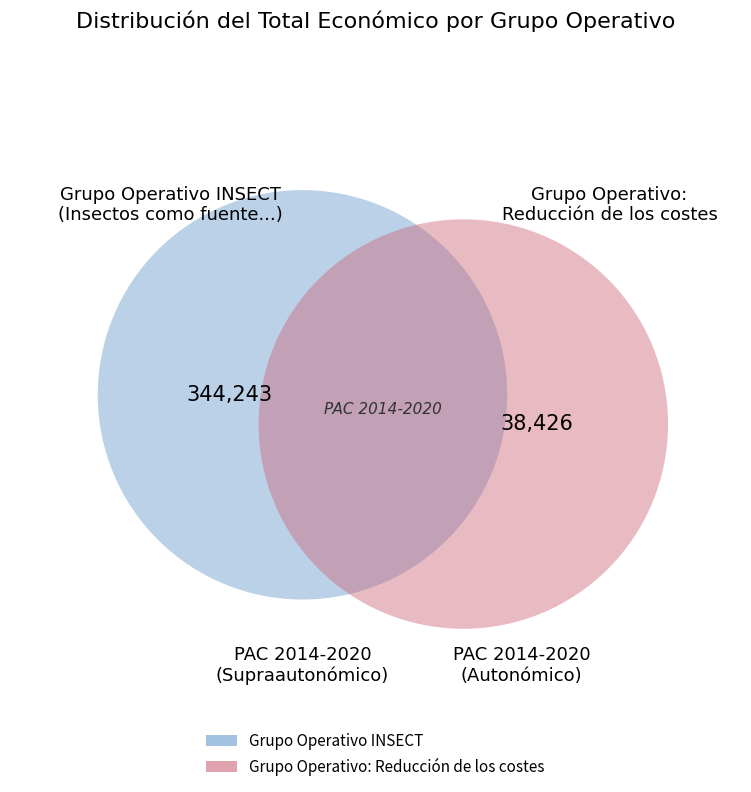

Is there any slice that represents more than half of the pie?

Yes